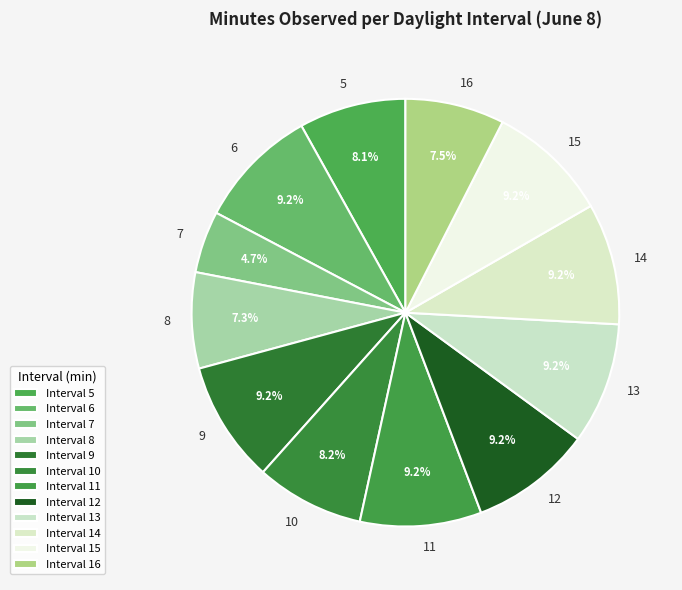

To the nearest percent, what is the combined percentage of 5 and 9?

17%